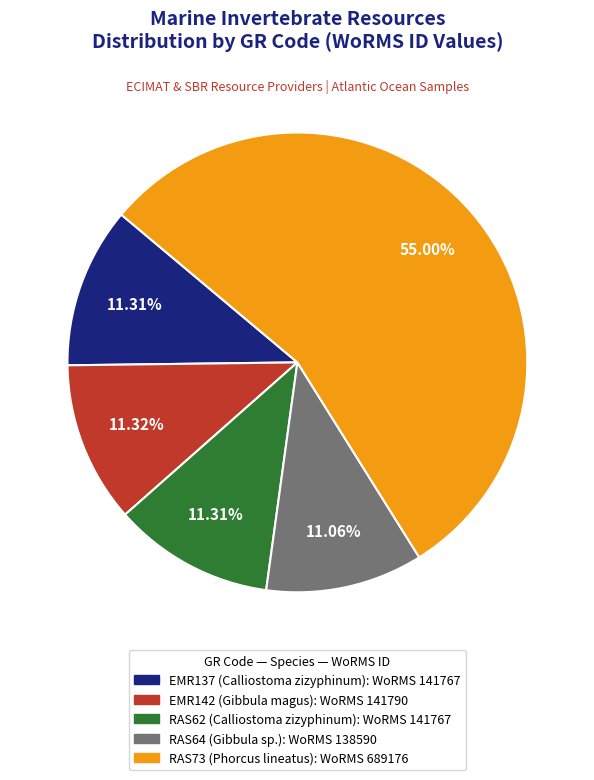

Is there a majority slice in this chart?

Yes